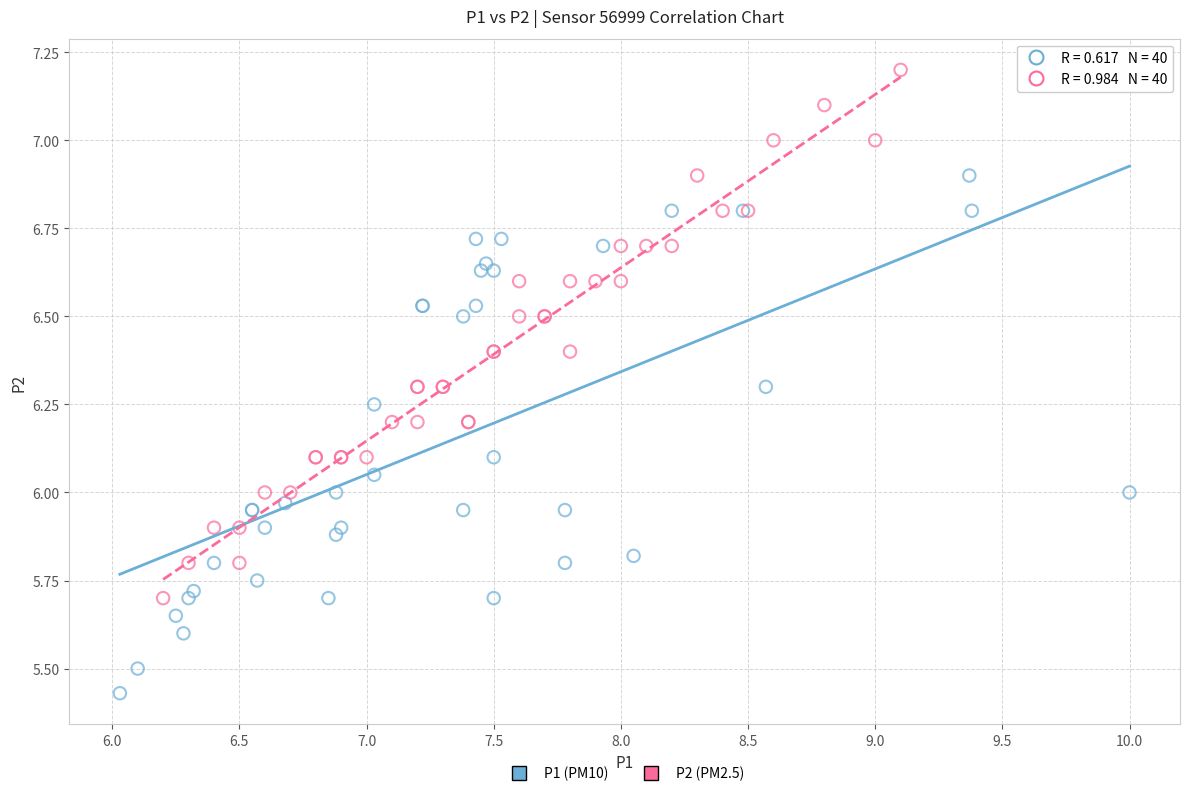

Which series contains the lowest Y value?

P1 (PM10)